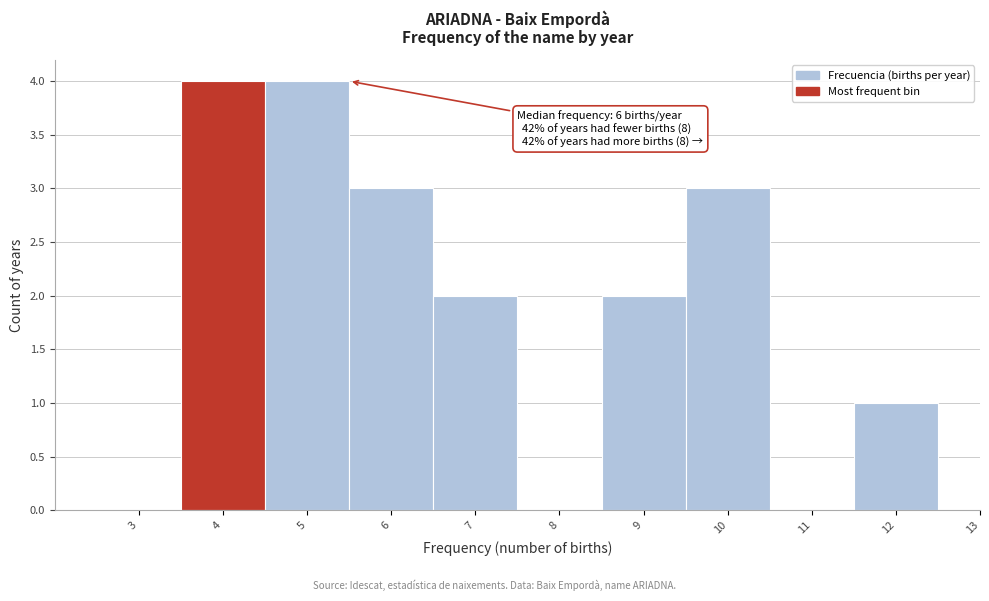

Reading left to right, extract all data points from this chart.

3=0	4=4	5=4	6=3	7=2	8=0	9=2	10=3	11=0	12=1